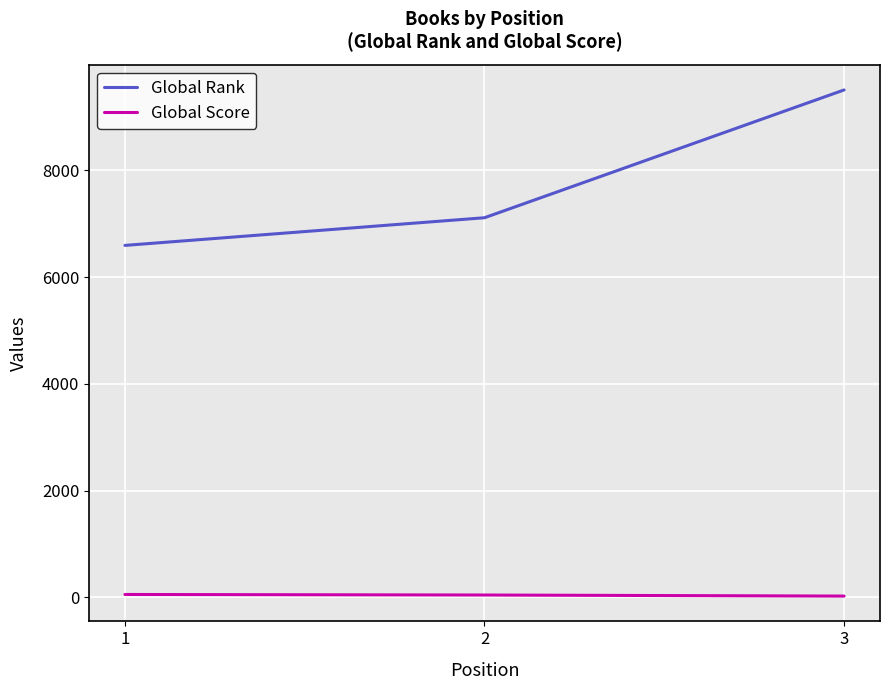

What is the difference between the maximum and minimum values in the Global Rank series?

2911